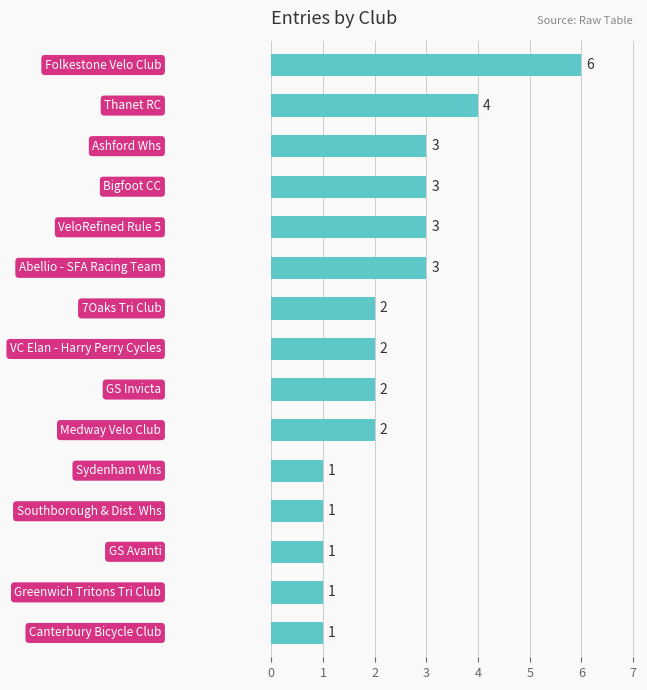

What is the greatest value displayed?

6